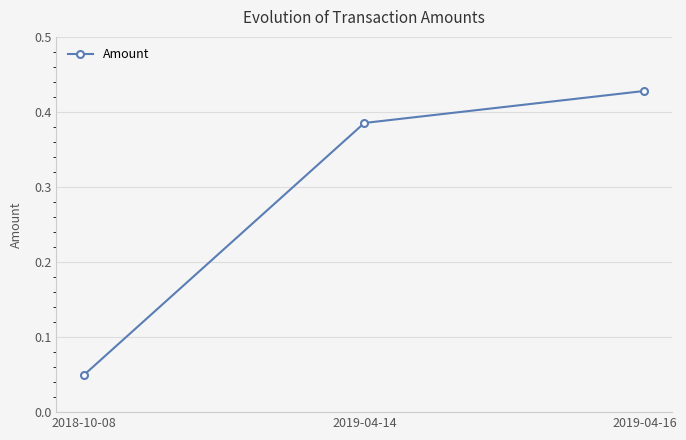

List the labels in order of value, smallest first.

2018-10-08, 2019-04-14, 2019-04-16